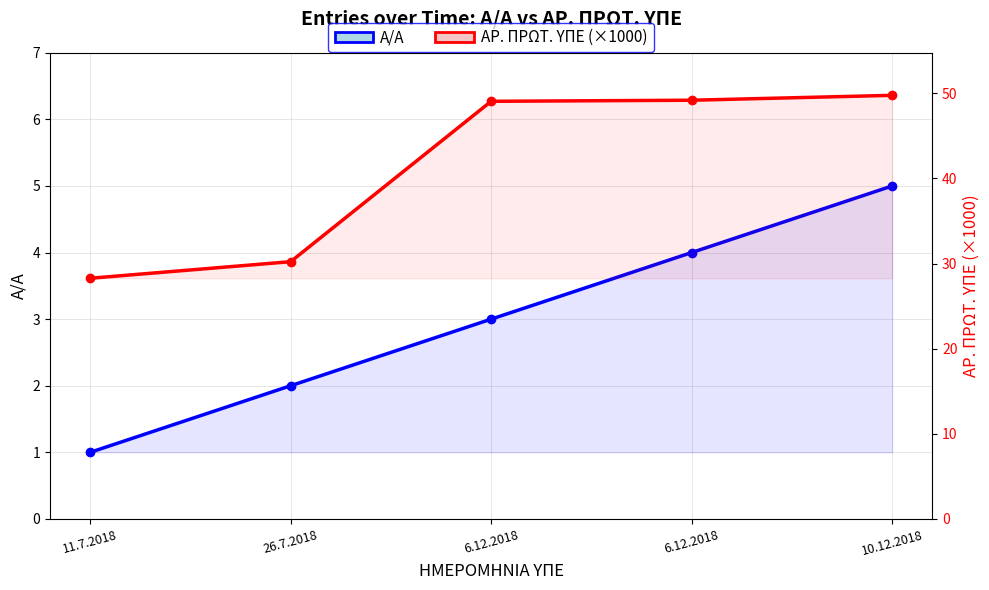

Reading right to left, transcribe all the data shown in this chart.

Α/Α: 10.12.2018=5.0	6.12.2018=4.0	6.12.2018=3.0	26.7.2018=2.0	11.7.2018=1.0
ΑΡ. ΠΡΩΤ. ΥΠΕ (×1000): 10.12.2018=49.8	6.12.2018=49.2	6.12.2018=49.1	26.7.2018=30.2	11.7.2018=28.3